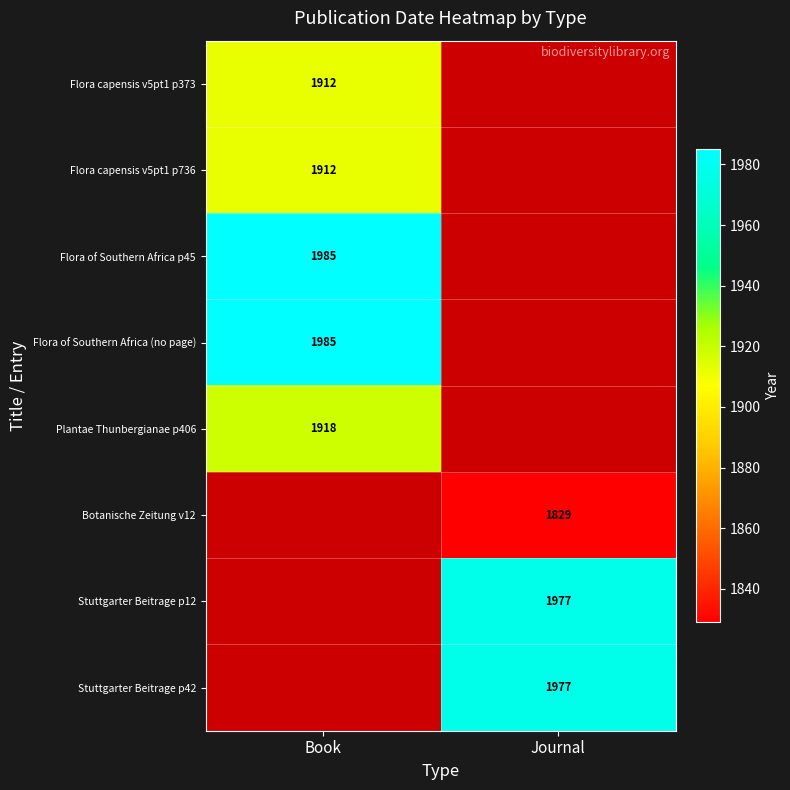

The Flora of Southern Africa (no page) series shows 1985 at Book. True or false?

True